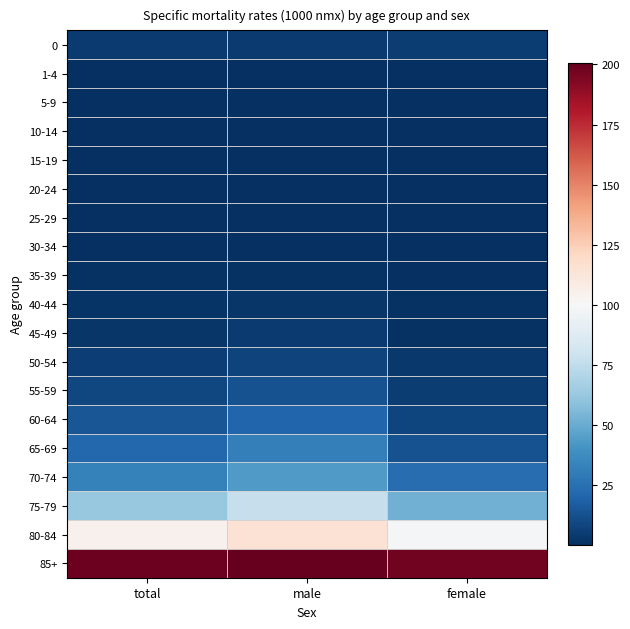

Count the number of categories in the chart.

3